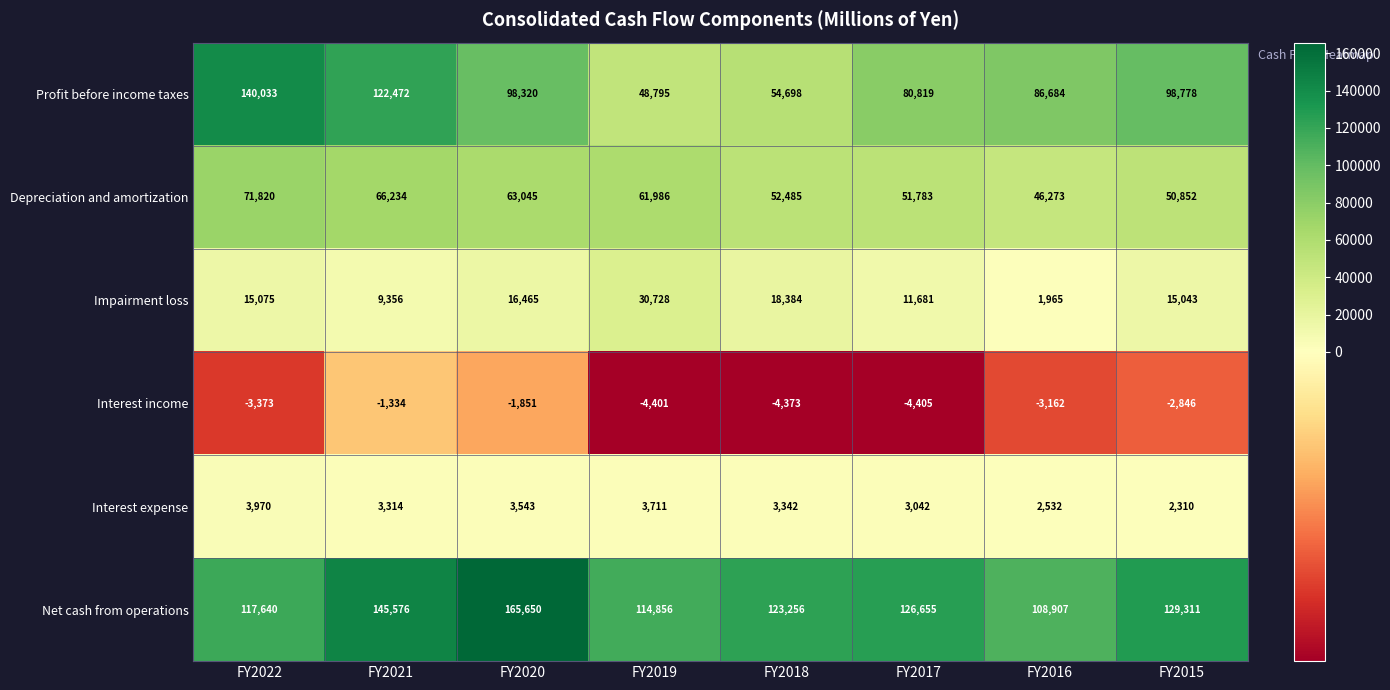

What is the lowest value of the Net cash from operations series?

108907